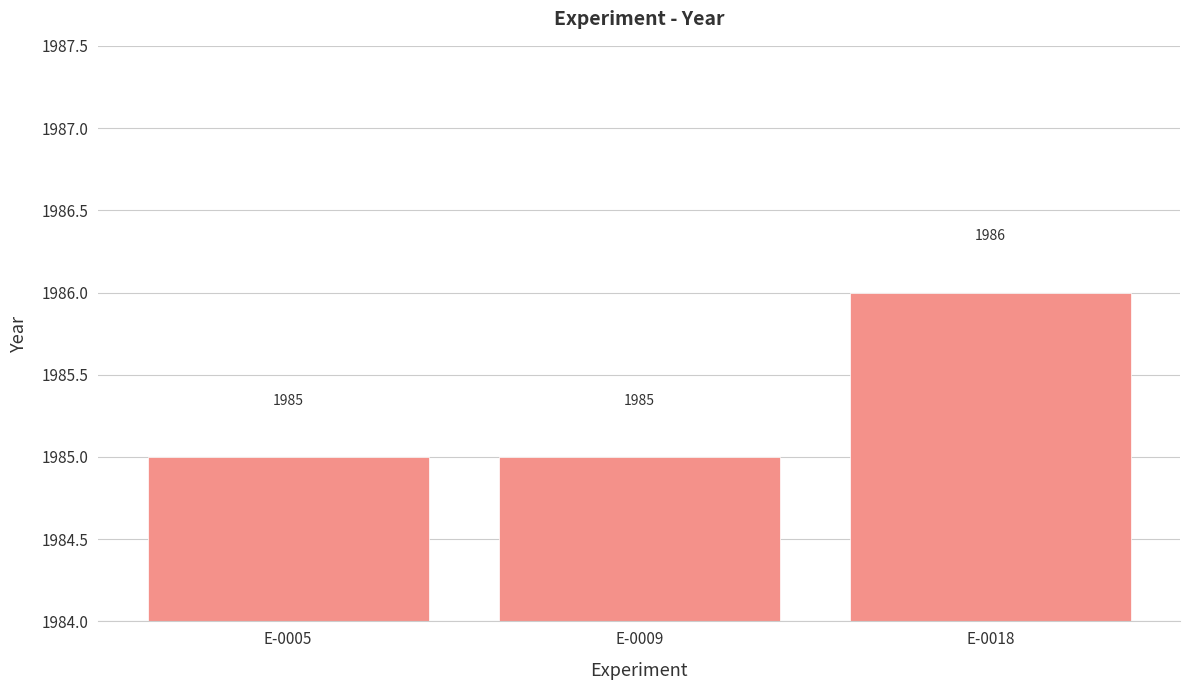

What is the sum of the values at E-0009 and E-0005?

3970